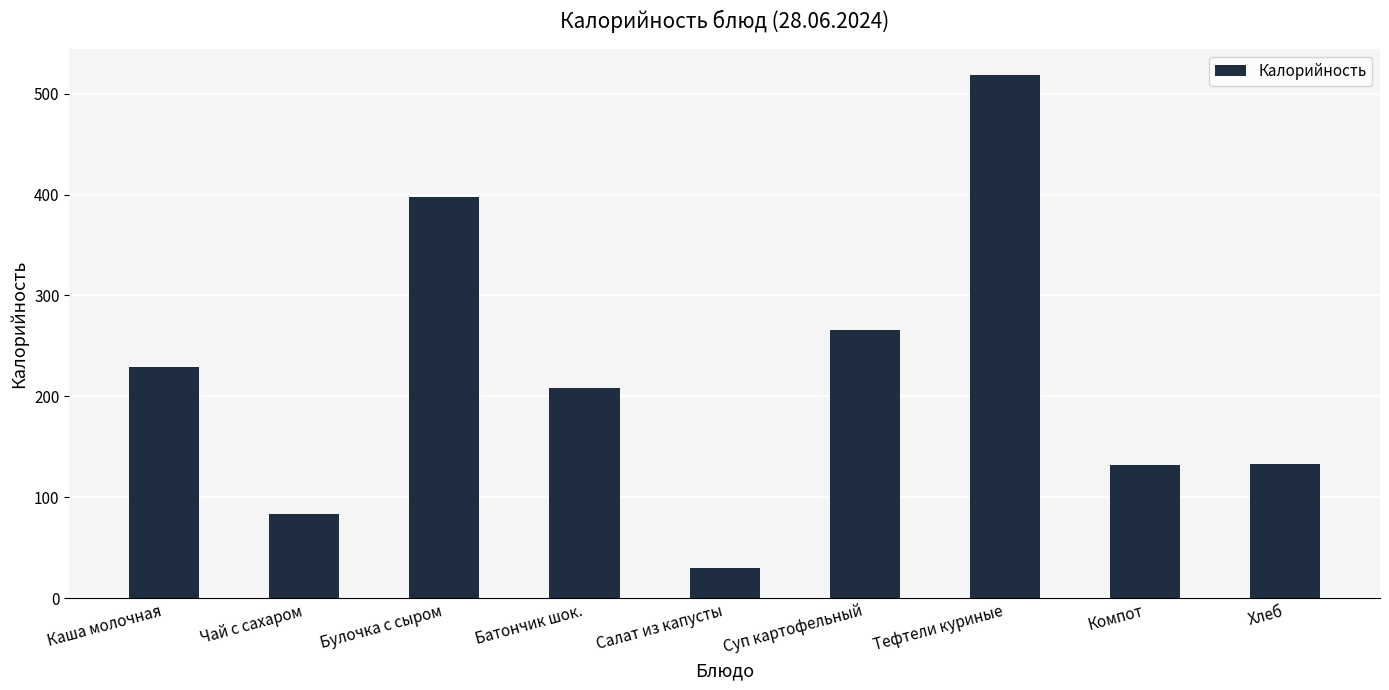

How many categories are shown in the chart?

9